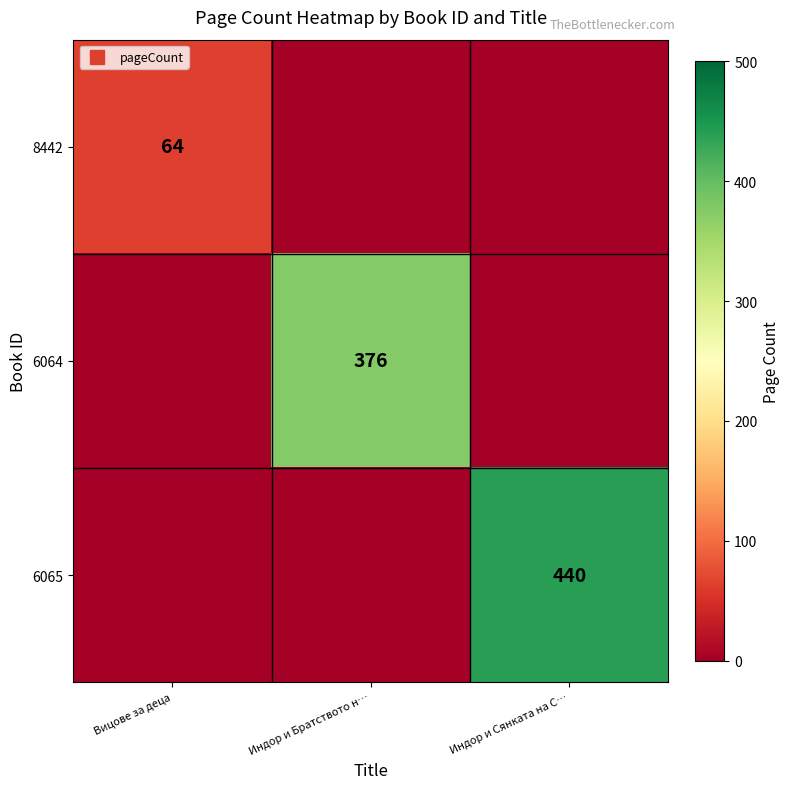

The 8442 series shows 114 at Вицове за деца. True or false?

False